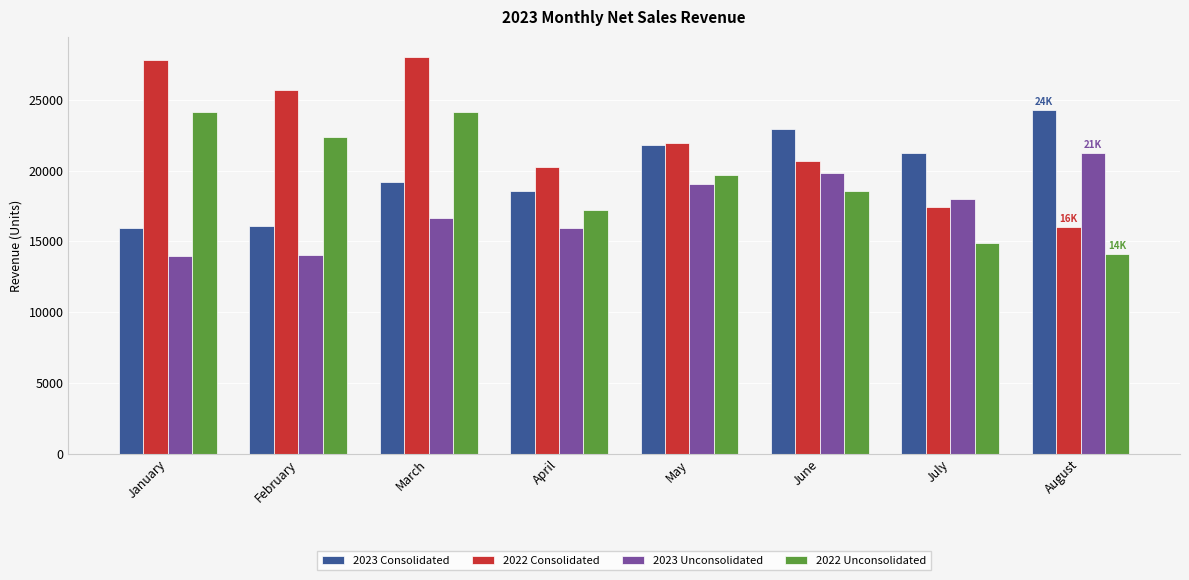

Which series has the largest range (max minus min)?

2022 Consolidated